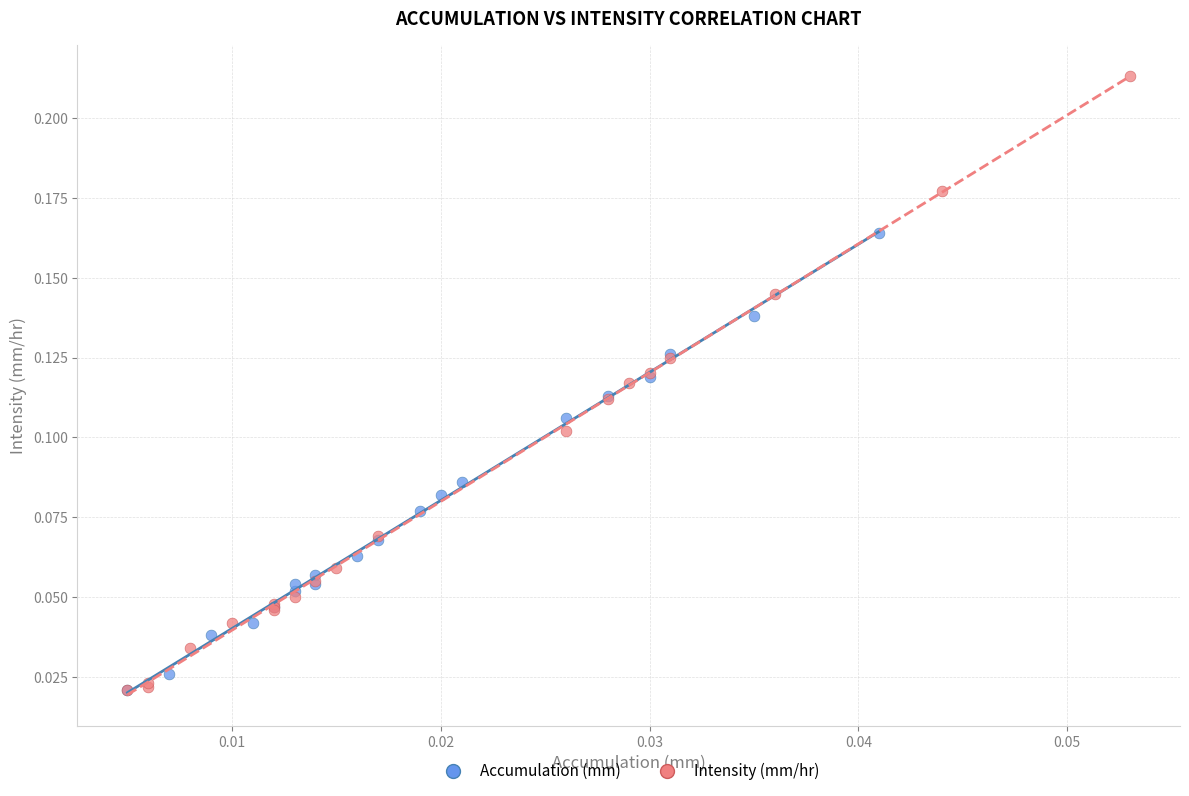

Which series contains the highest Y value?

Intensity (mm/hr)